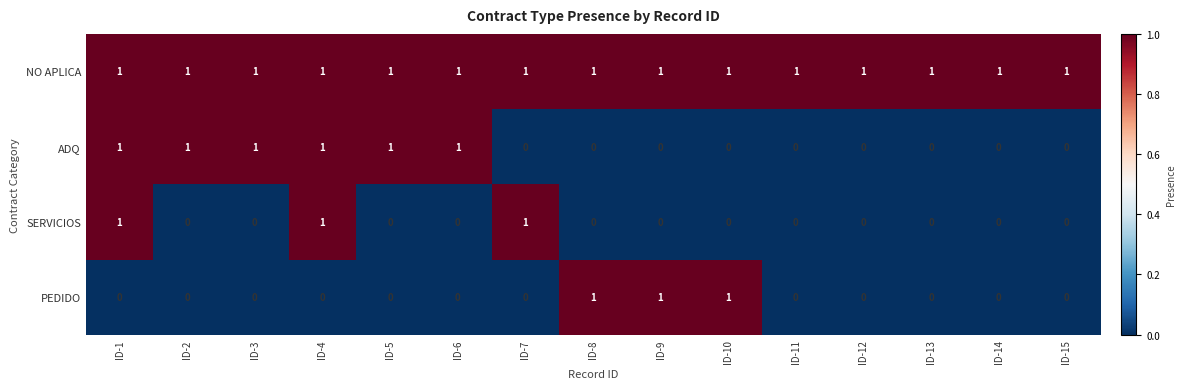

How many ADQ values are between 0 and 1?

15